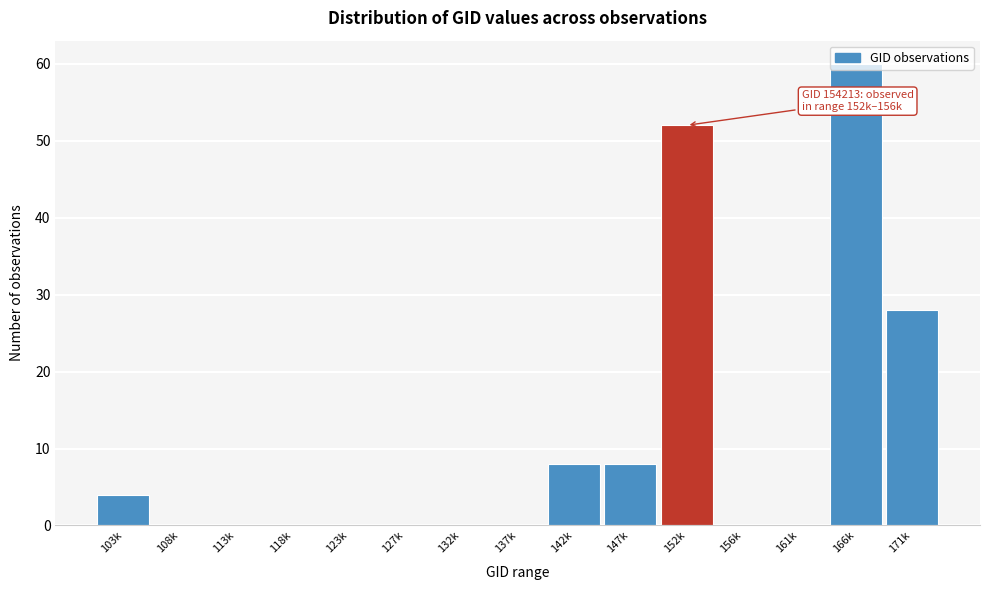

What is the maximum value shown in the chart?

60